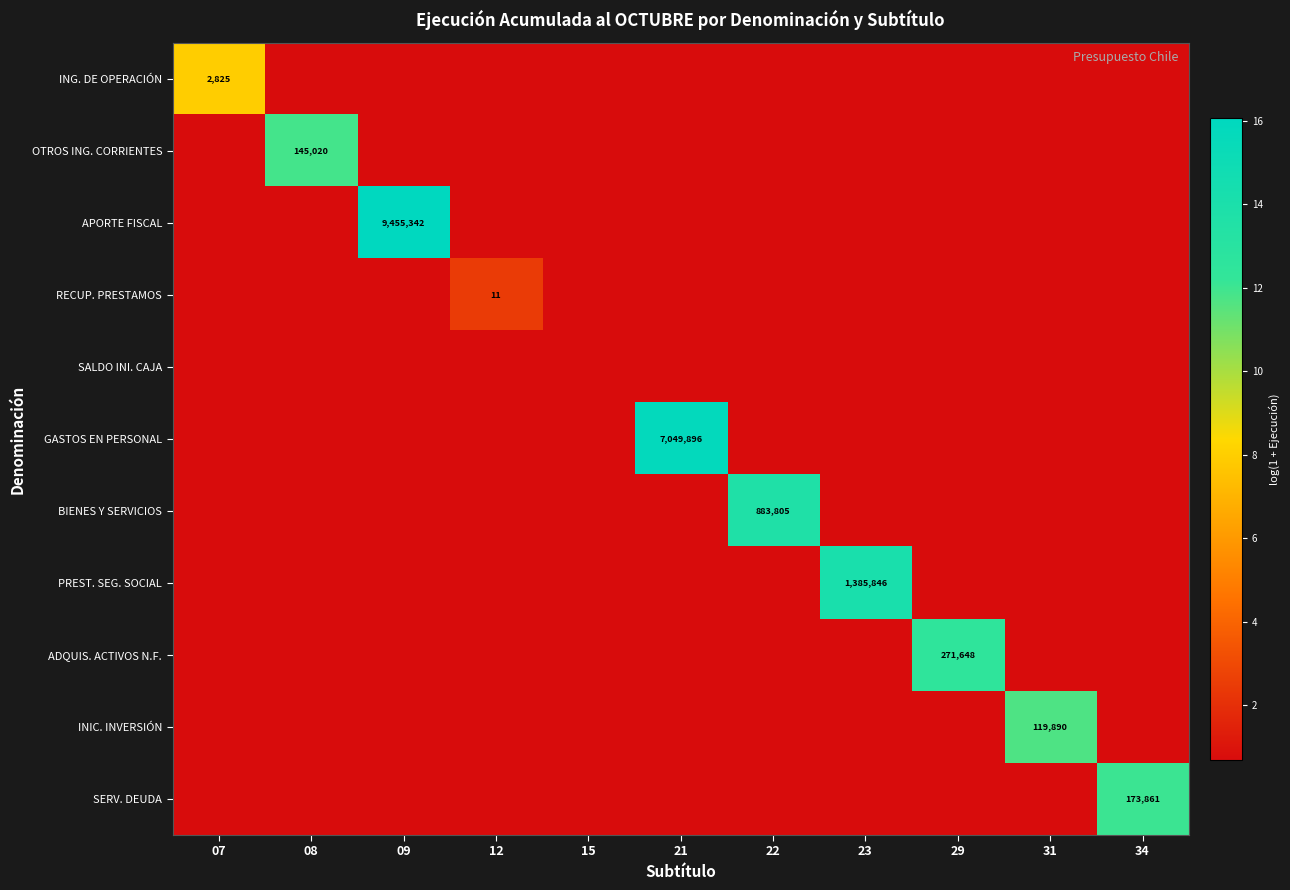

What is the spread (max minus min) of values at 08?

11.2